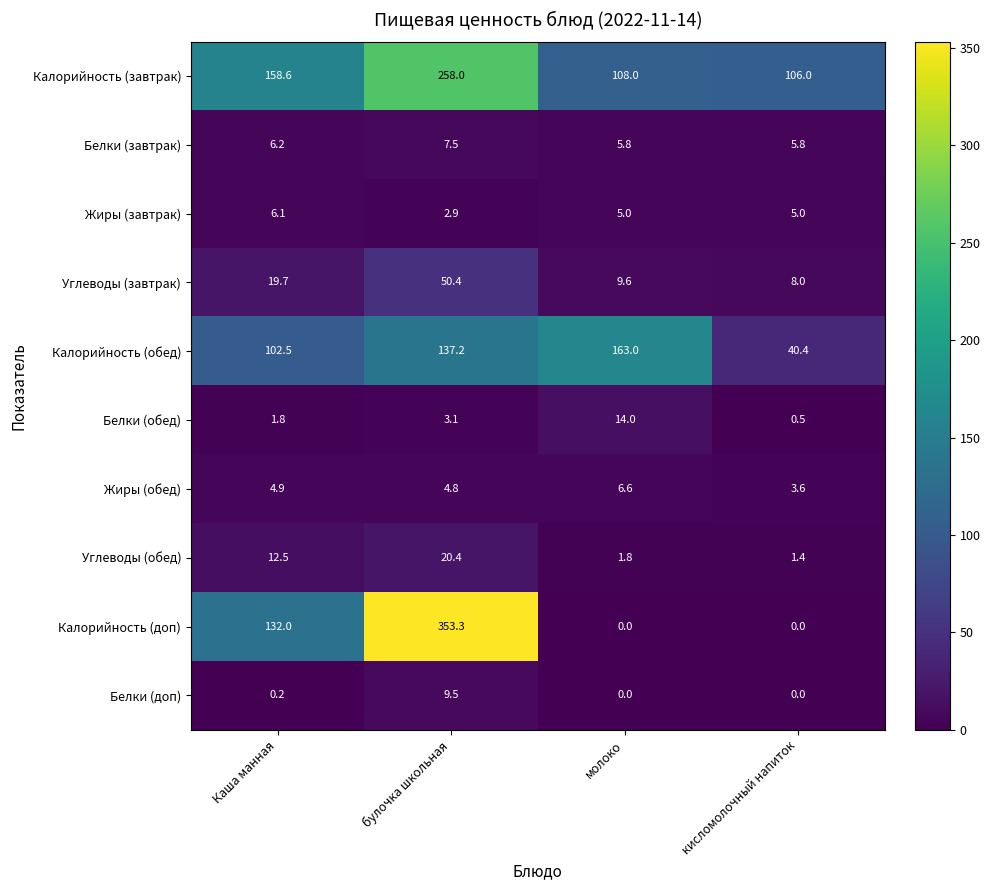

Which series has the largest total across all categories?

Калорийность (завтрак)